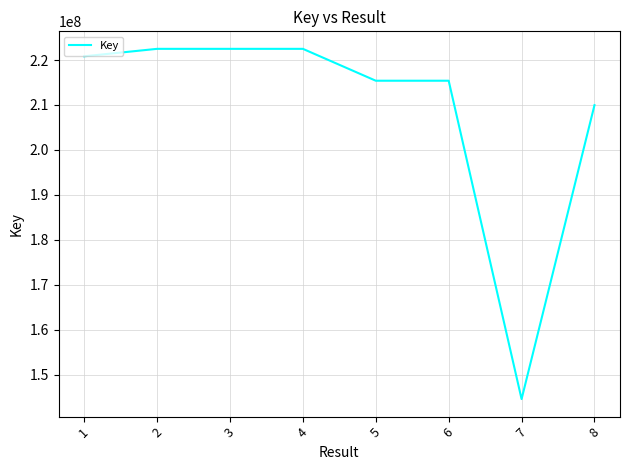

What is the smallest value displayed?

144534903